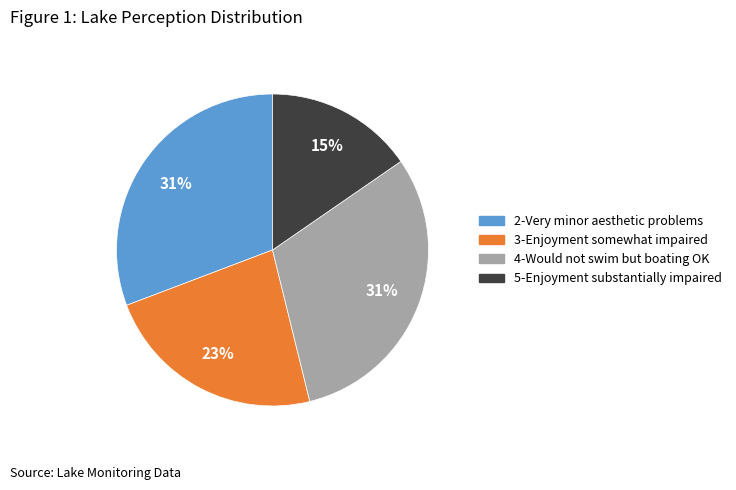

Is there any slice that represents more than half of the pie?

No